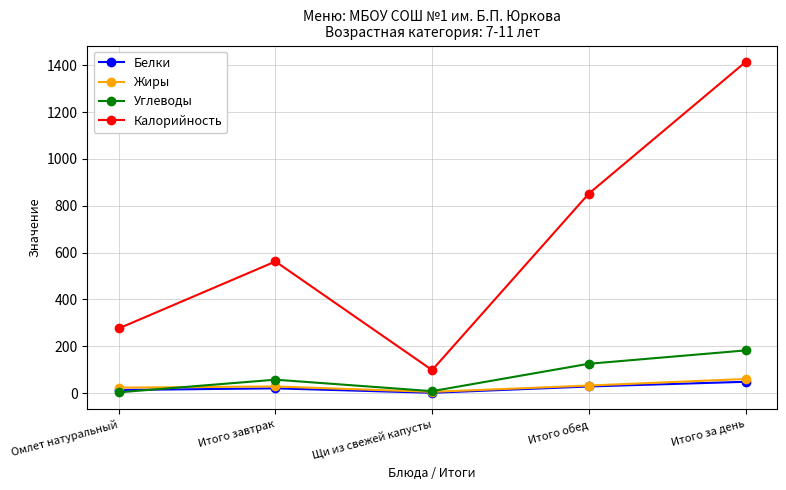

Which series has the widest spread of values?

Калорийность